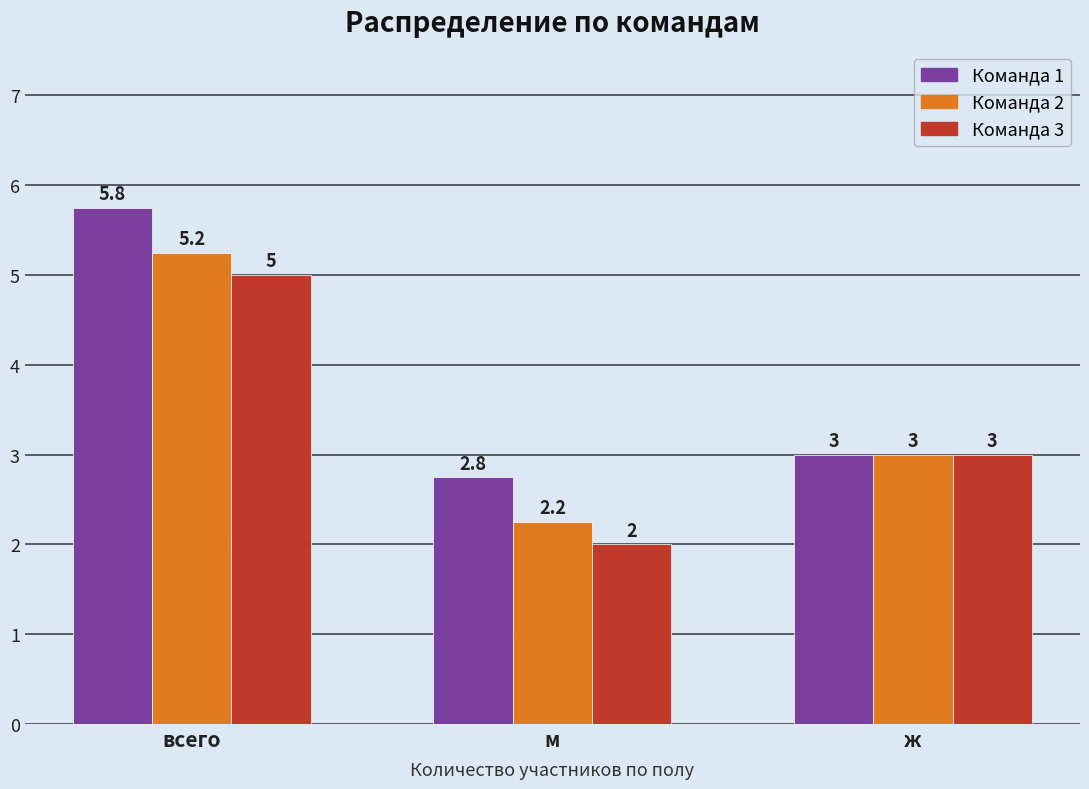

How many bars are there in total?

9